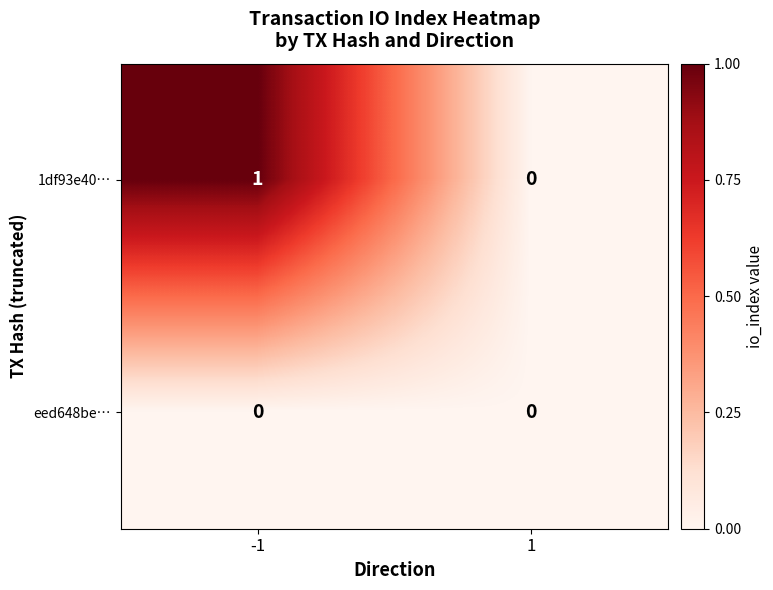

Reading right to left, list all the values displayed in this chart.

1df93e40…: 1=0	-1=1
eed648be…: 1=0	-1=0